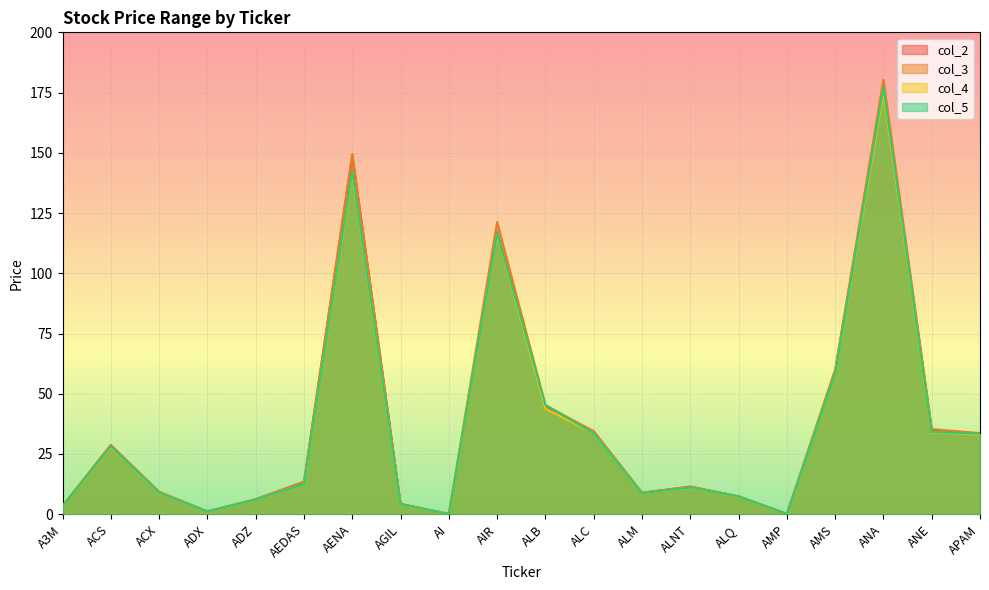

At AGIL, list the series in order from smallest to largest.

col_4, col_5, col_2, col_3